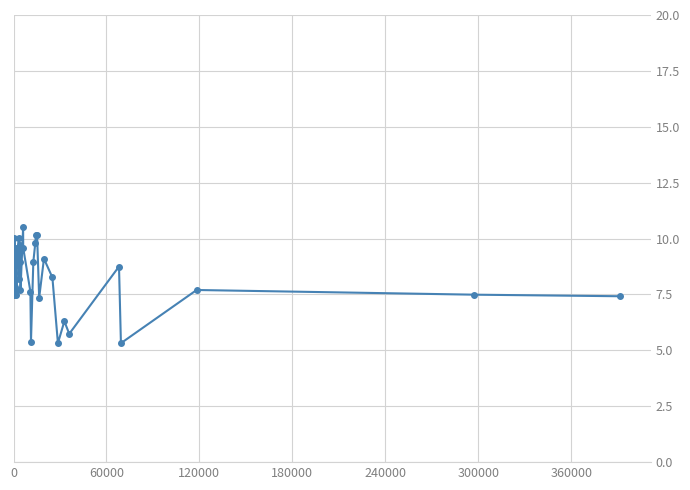

What is the value of the 4th point from the left?

8.5